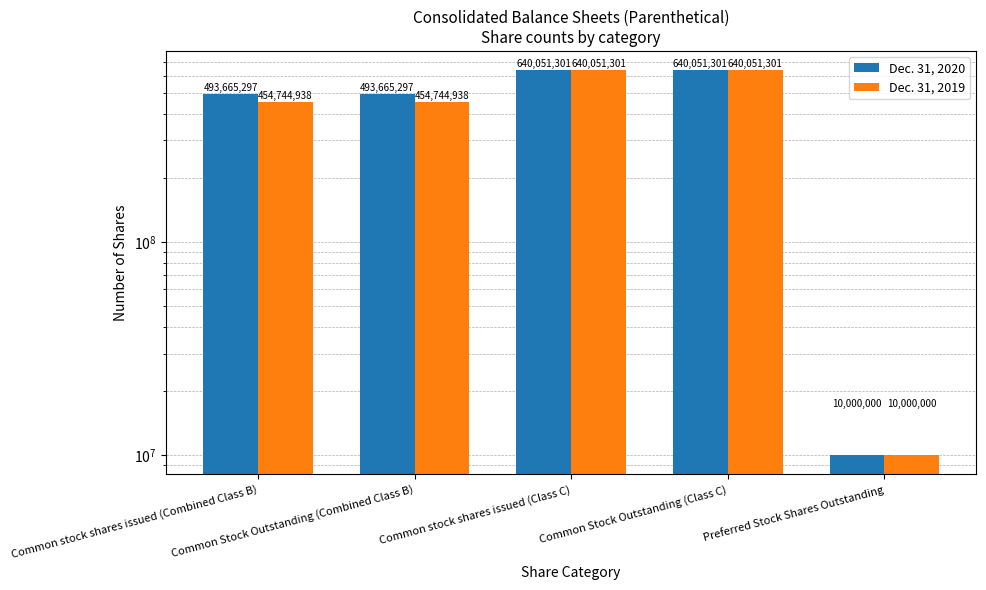

How many data points does each series have?

5